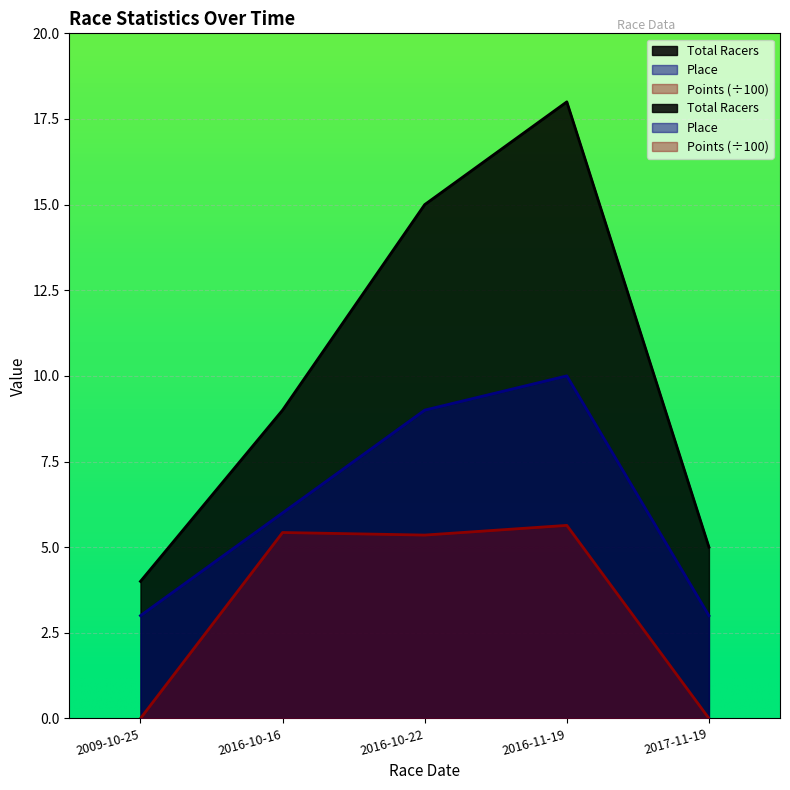

Does the chart display data point markers on the line(s)?

No